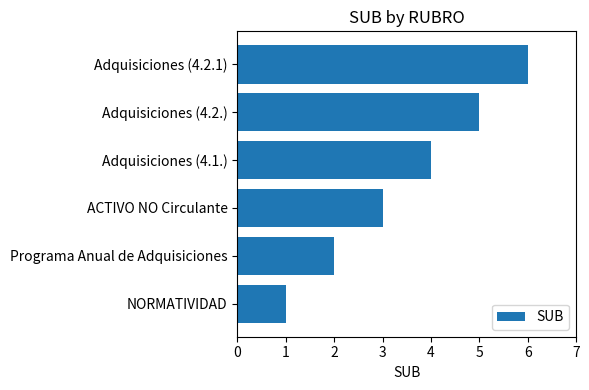

Rank the categories by value from lowest to highest.

NORMATIVIDAD, Programa Anual de Adquisiciones, ACTIVO NO Circulante, Adquisiciones (4.1.), Adquisiciones (4.2.), Adquisiciones (4.2.1)